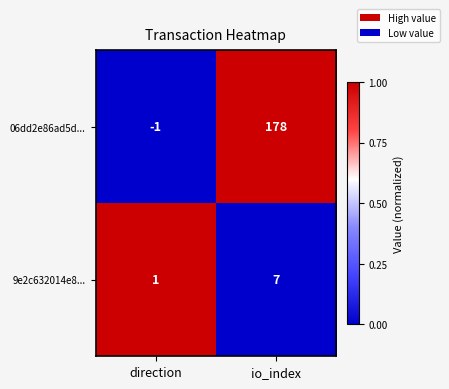

Which label corresponds to the largest value in the chart?

io_index